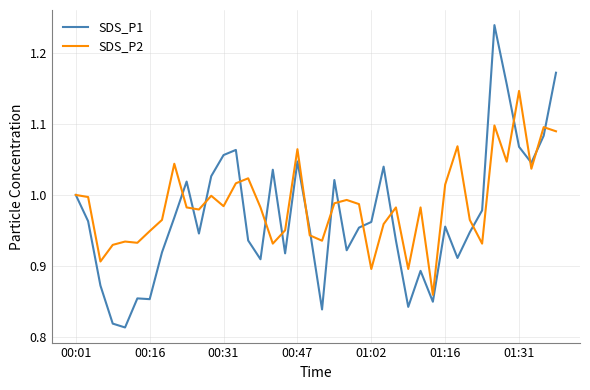

Rank the series by their maximum value, from lowest to highest.

SDS_P2, SDS_P1